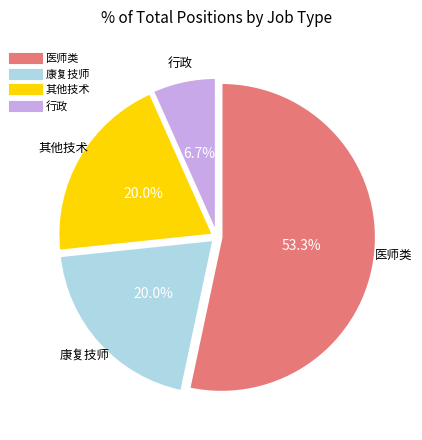

Is there any slice that represents more than half of the pie?

Yes